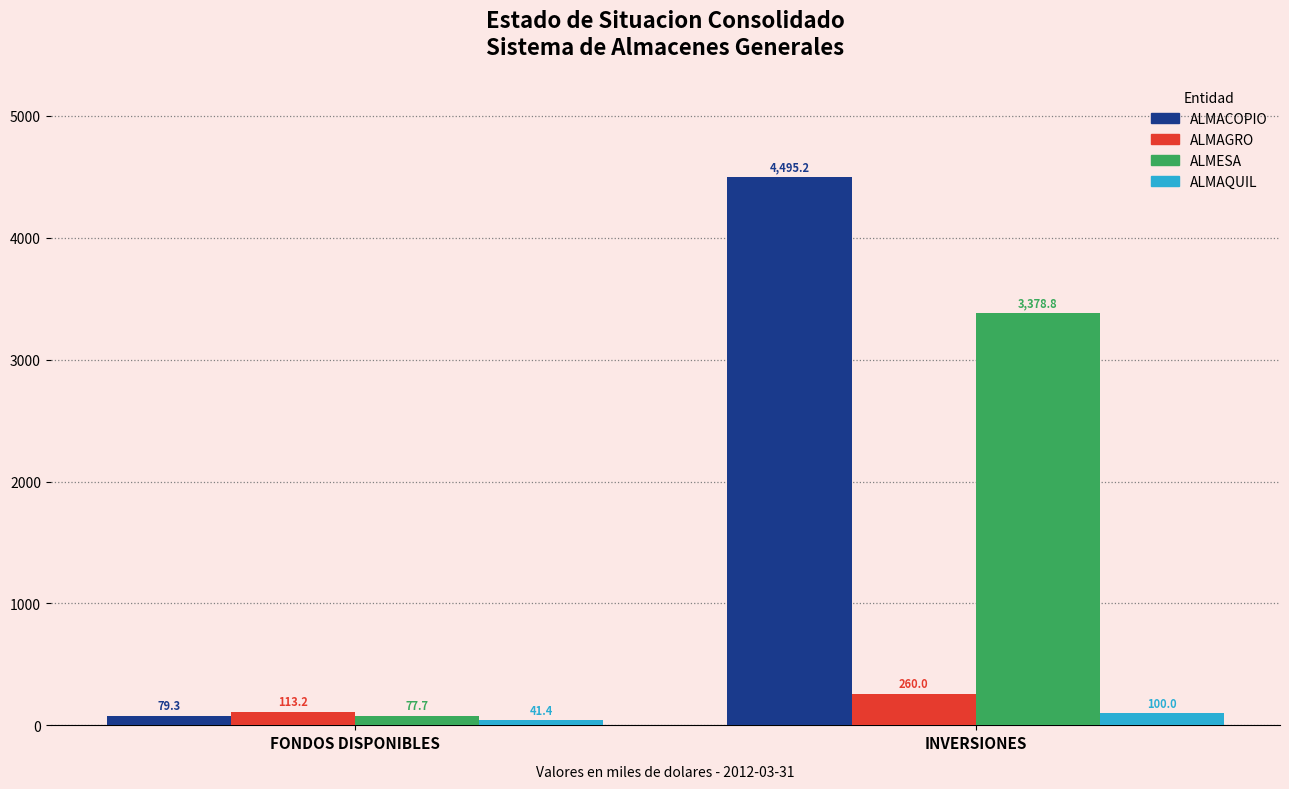

Reading left to right, what are all the values shown in this chart?

ALMACOPIO: 79.3	4495.2
ALMAGRO: 113.2	260.0
ALMESA: 77.7	3378.8
ALMAQUIL: 41.4	100.0